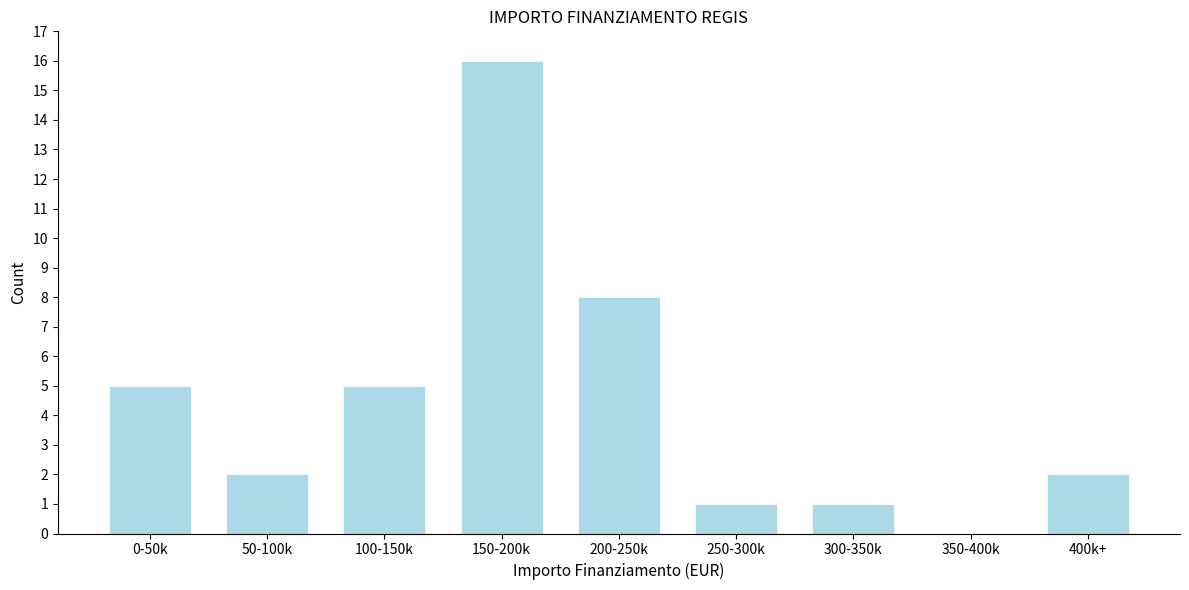

Reading left to right, transcribe all the data shown in this chart.

0-50k=5	50-100k=2	100-150k=5	150-200k=16	200-250k=8	250-300k=1	300-350k=1	350-400k=0	400k+=2